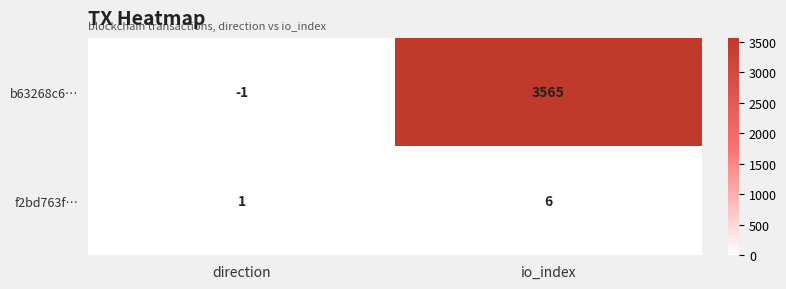

Where is b63268c6… nearest to the value 1782?

direction